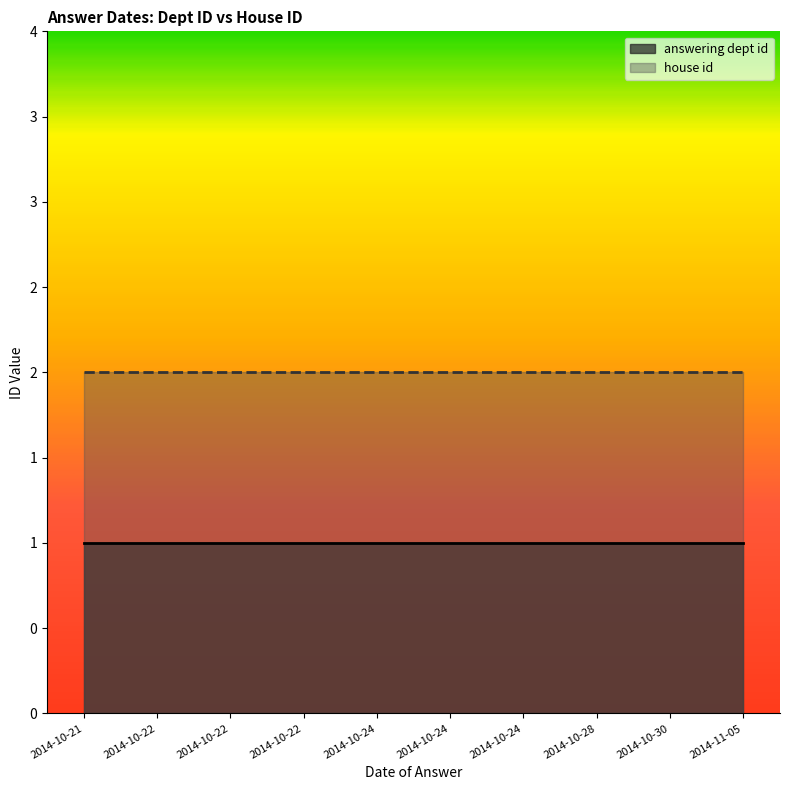

Which has a higher value, 2014-11-05 or 2014-10-30?

2014-11-05